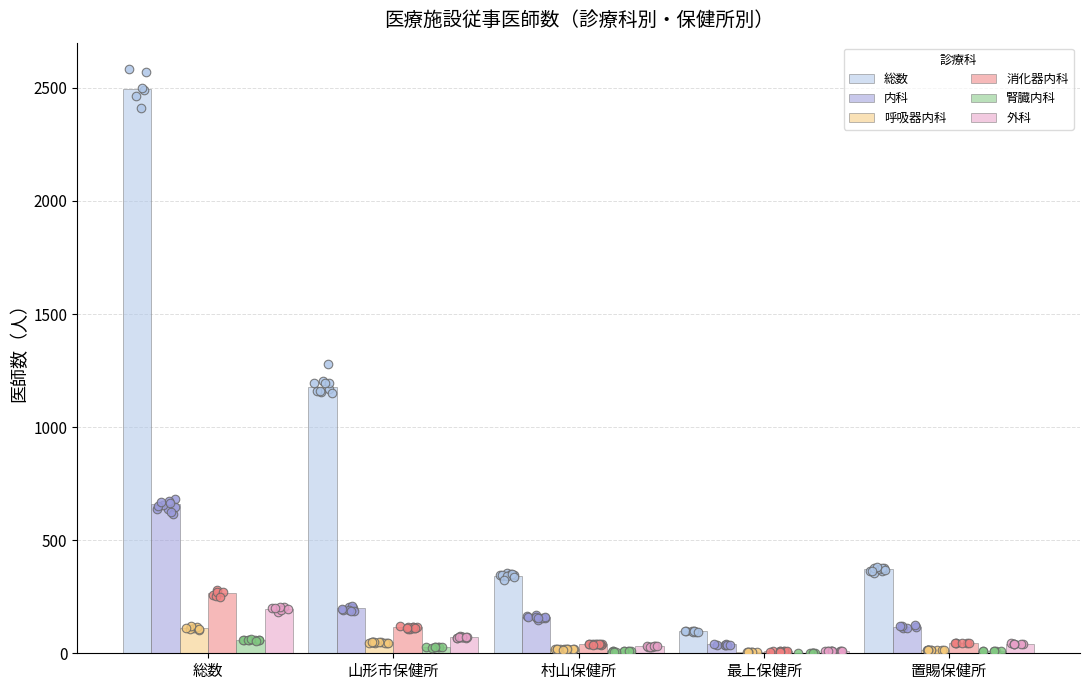

Which series has the widest spread of Y values?

総数